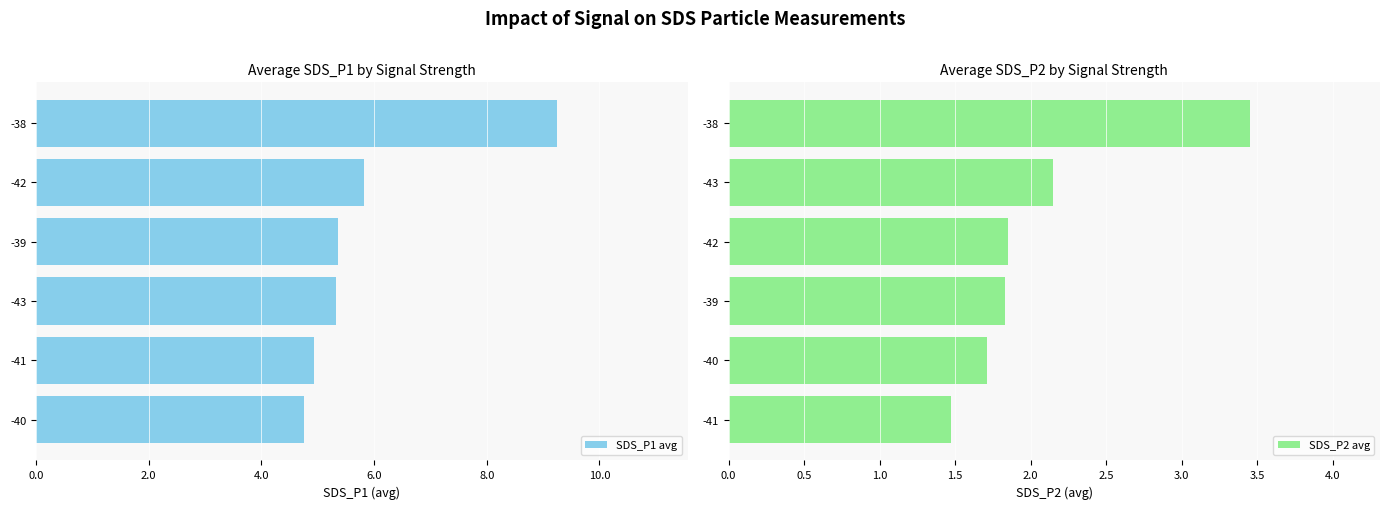

At which label does SDS_P1 avg reach its peak?

-38